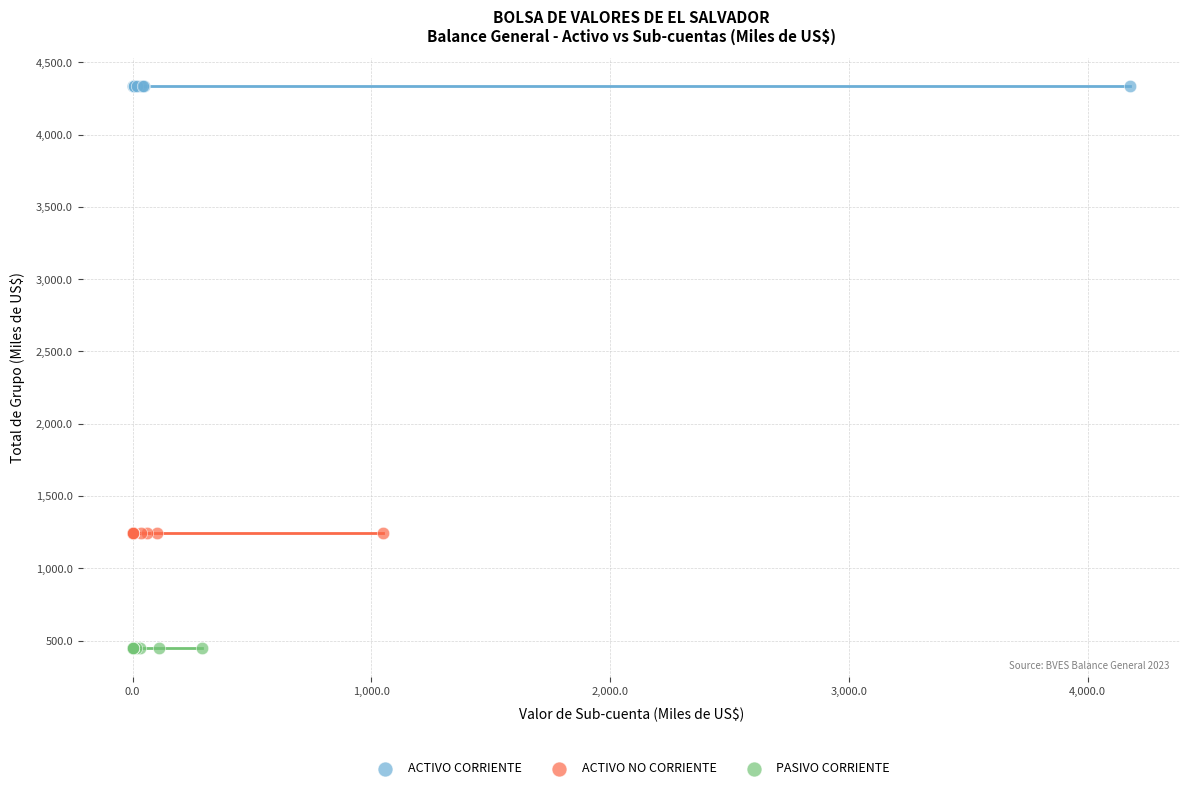

Which series reaches the maximum Y coordinate?

ACTIVO CORRIENTE